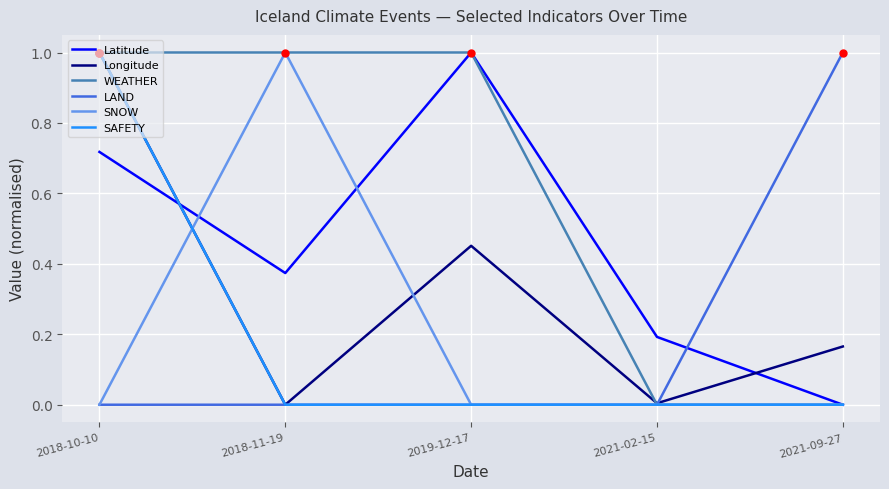

The SNOW series shows -0.5 at 2021-02-15. True or false?

False